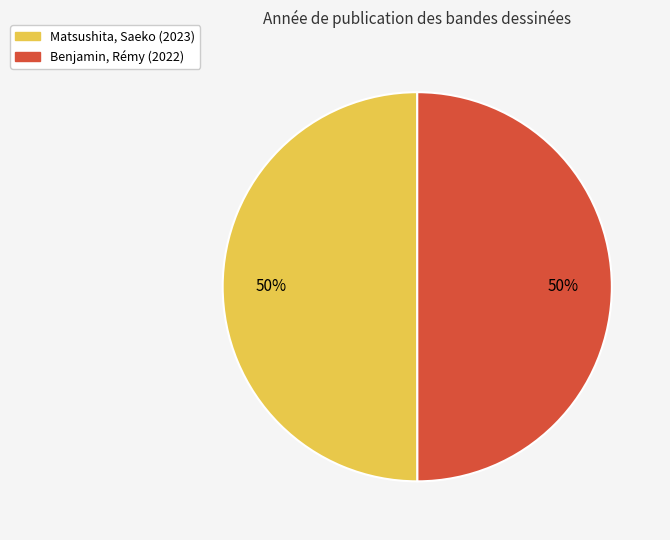

To the nearest percent, what percentage of the pie is Matsushita, Saeko?

50%